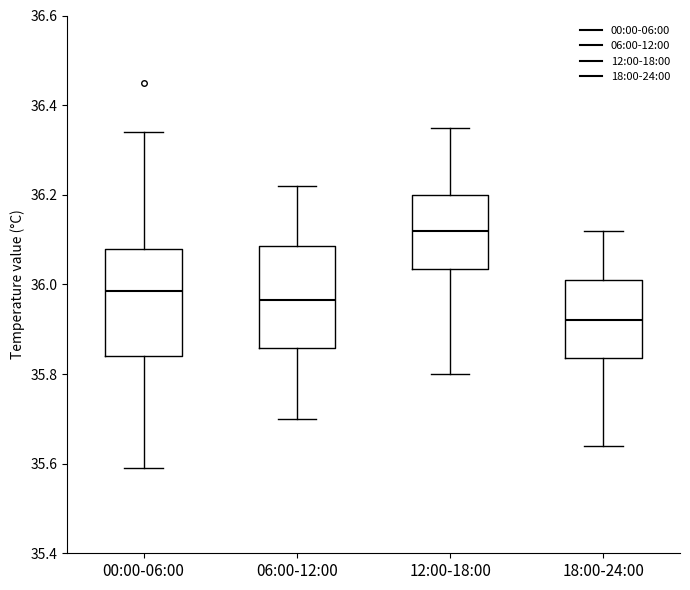

Which box has the lowest median line?

18:00-24:00